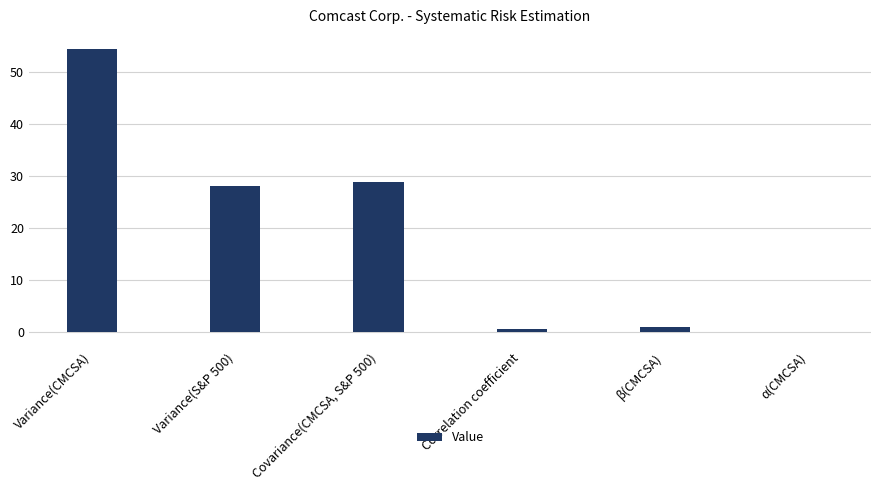

Which label corresponds to the largest value in the chart?

Variance(CMCSA)